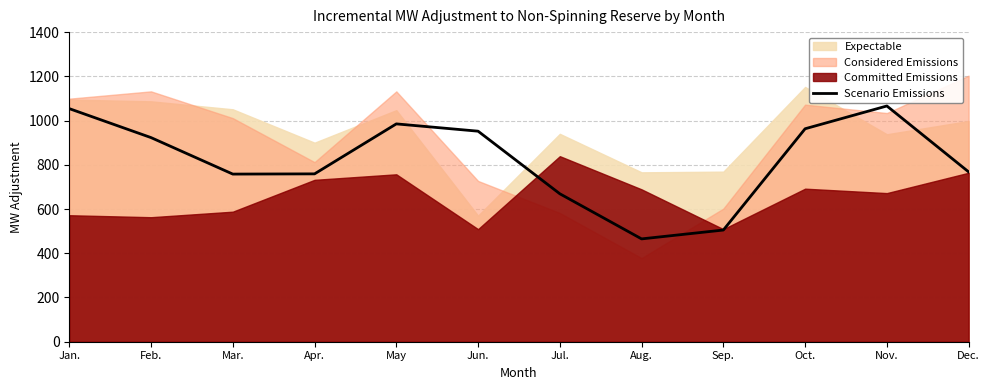

How many values are below 923?

6